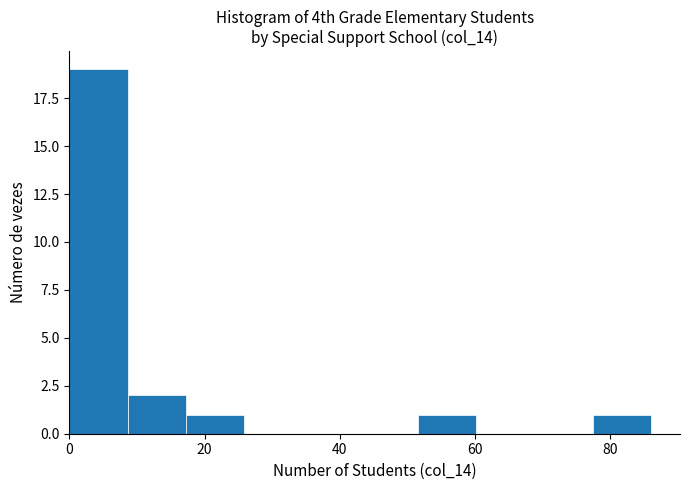

What is the height of the bar covering 51.6 to 60.2 on the x-axis? Neither the bar edges nor the heights are printed on the chart, so give them approximately, as read against the axes.

1